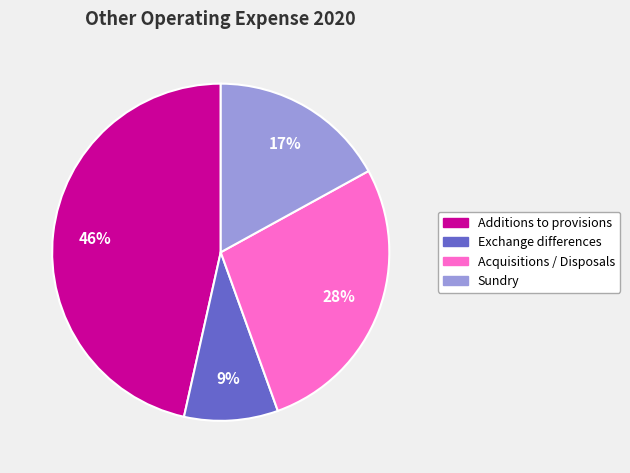

Rank the categories by value from highest to lowest.

Additions to provisions, Acquisitions / Disposals, Sundry, Exchange differences